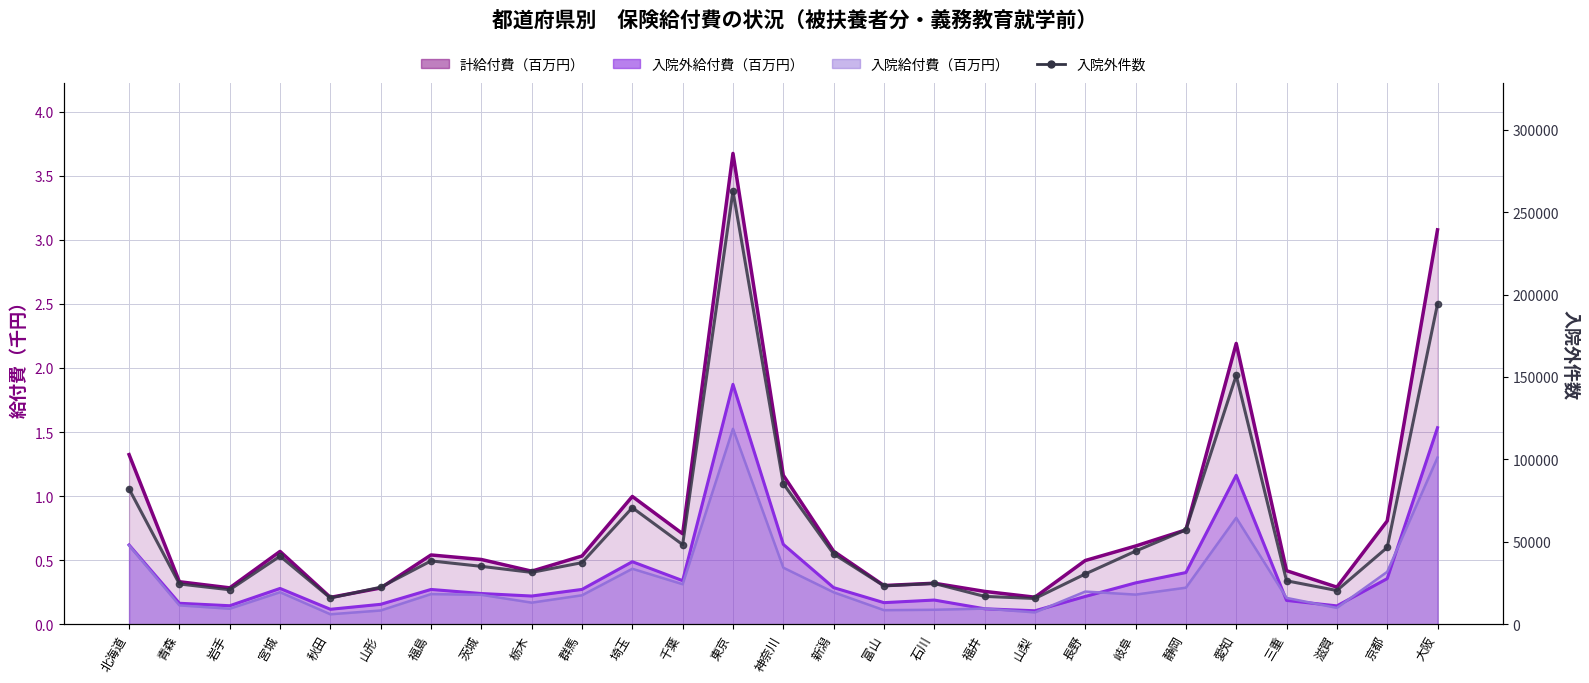

How many lines are shown in the chart?

4